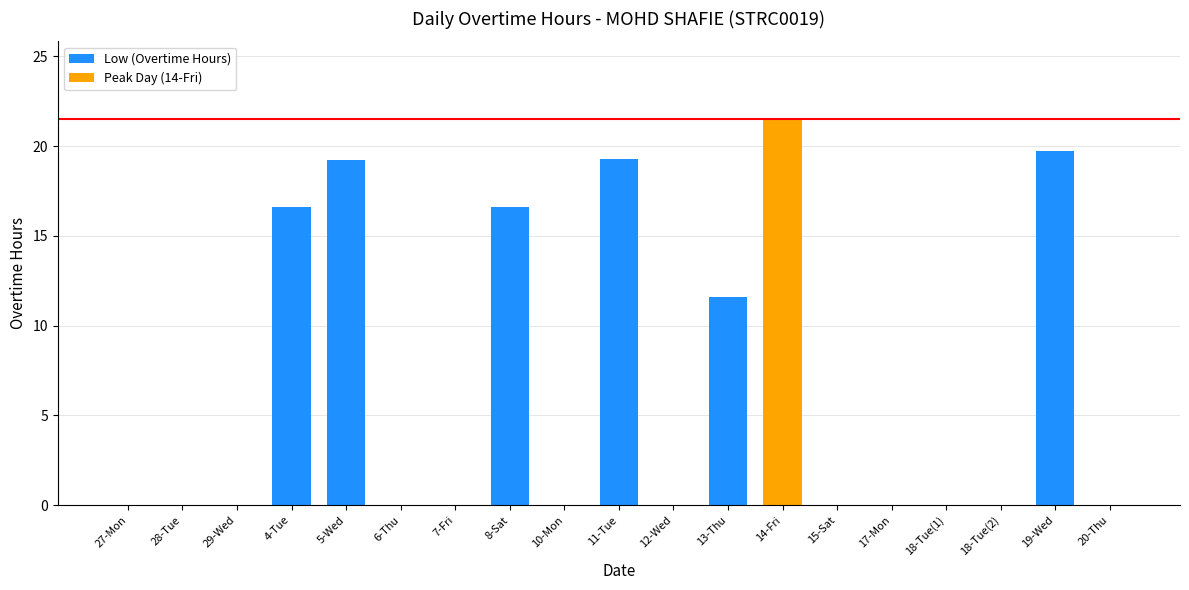

What is the sum of the values at 14-Fri and 4-Tue?

38.1